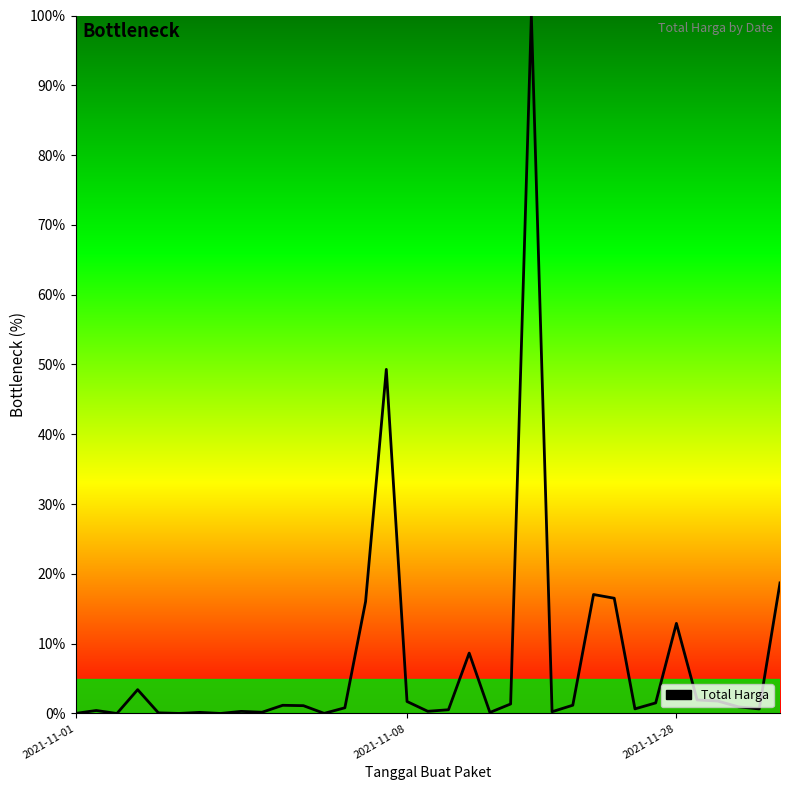

What is the maximum value shown in the chart?

100.0